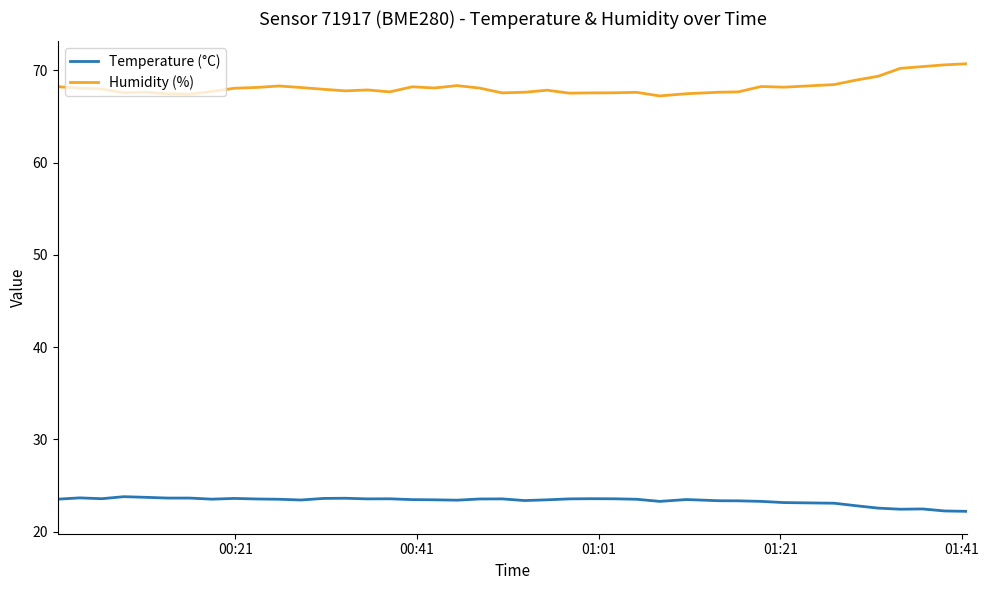

What is the difference between the maximum and minimum values in the Humidity (%) series?

3.5